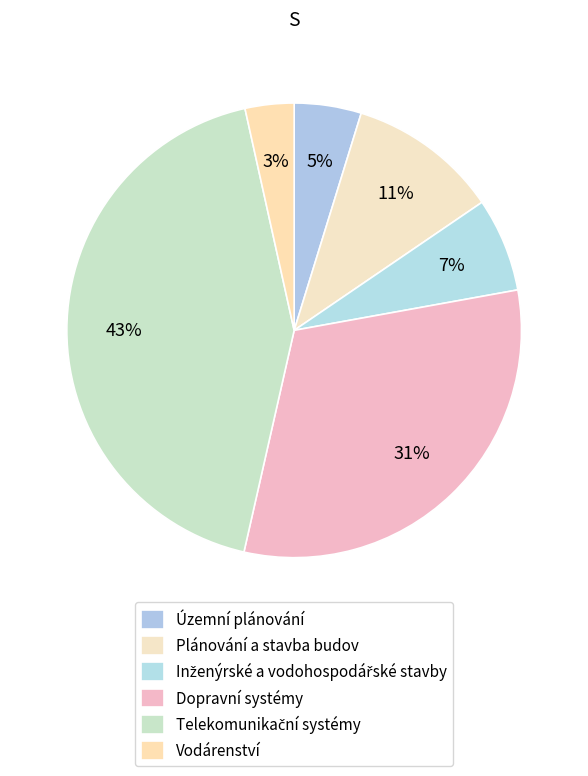

The Dopravní systémy slice represents 31% of the pie. True or false?

True